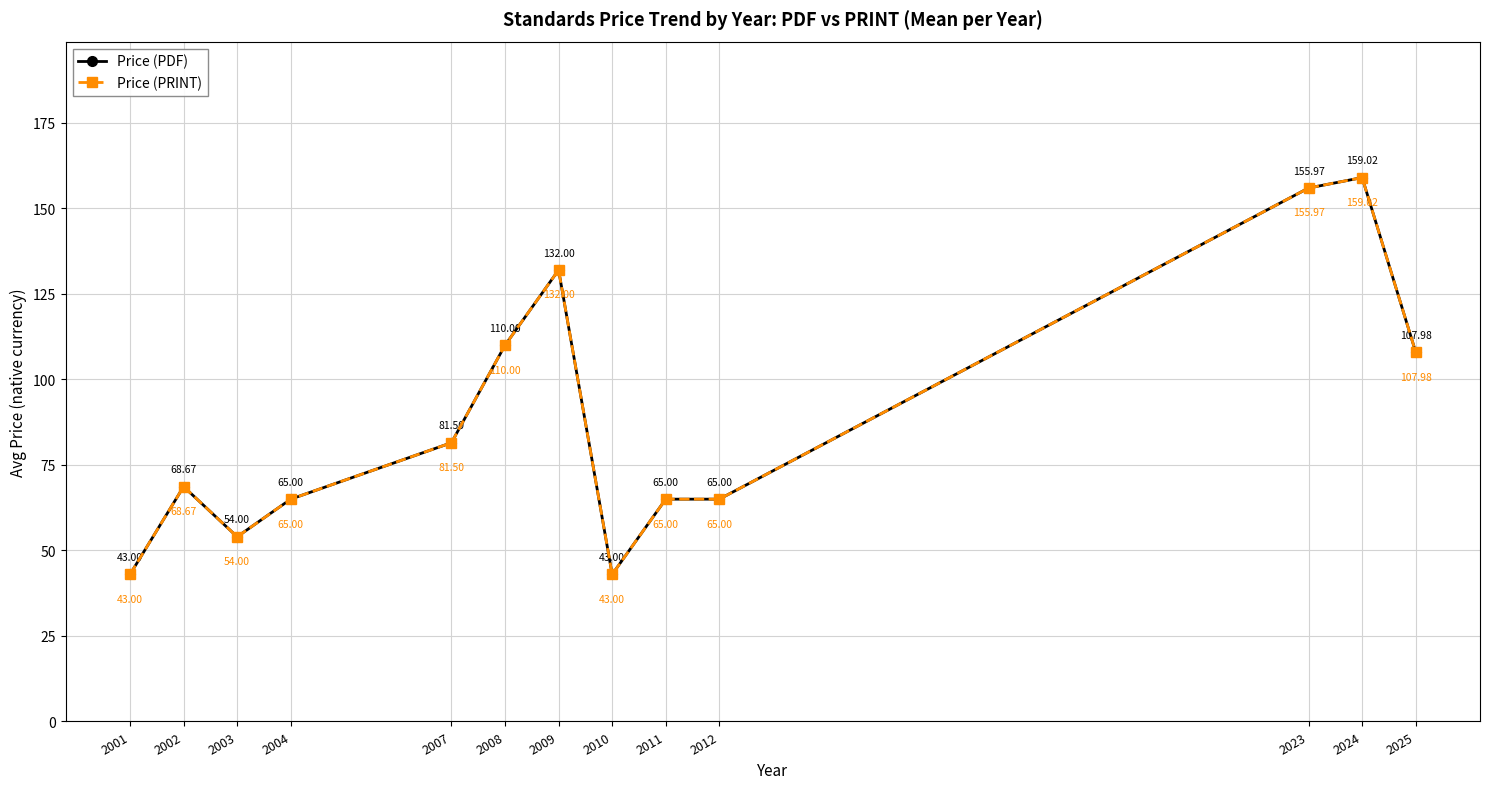

Where is the first local maximum for Price (PDF)?

2002